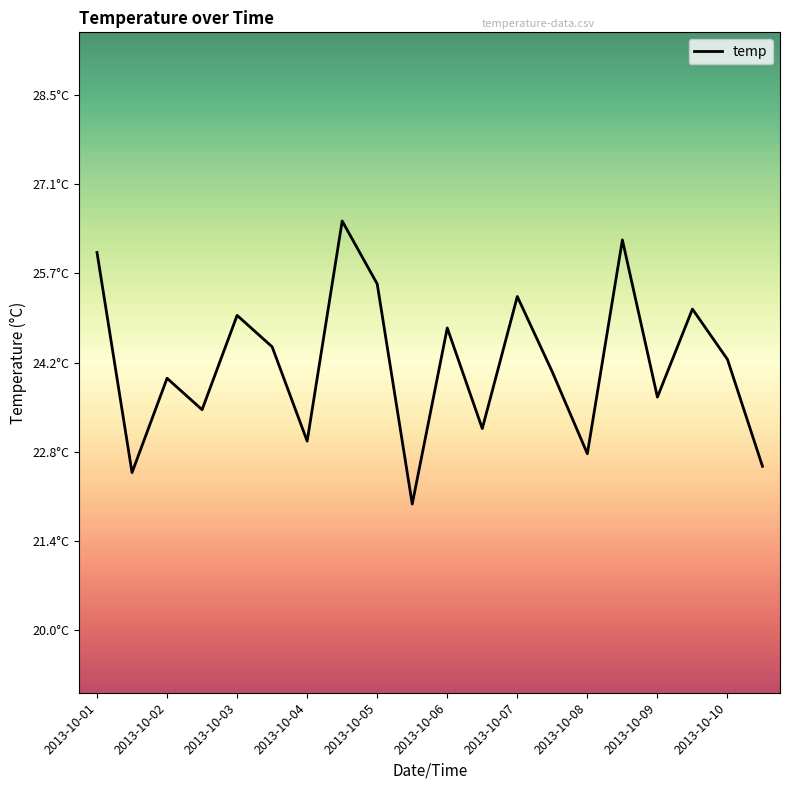

Does the chart have visible grid lines?

No